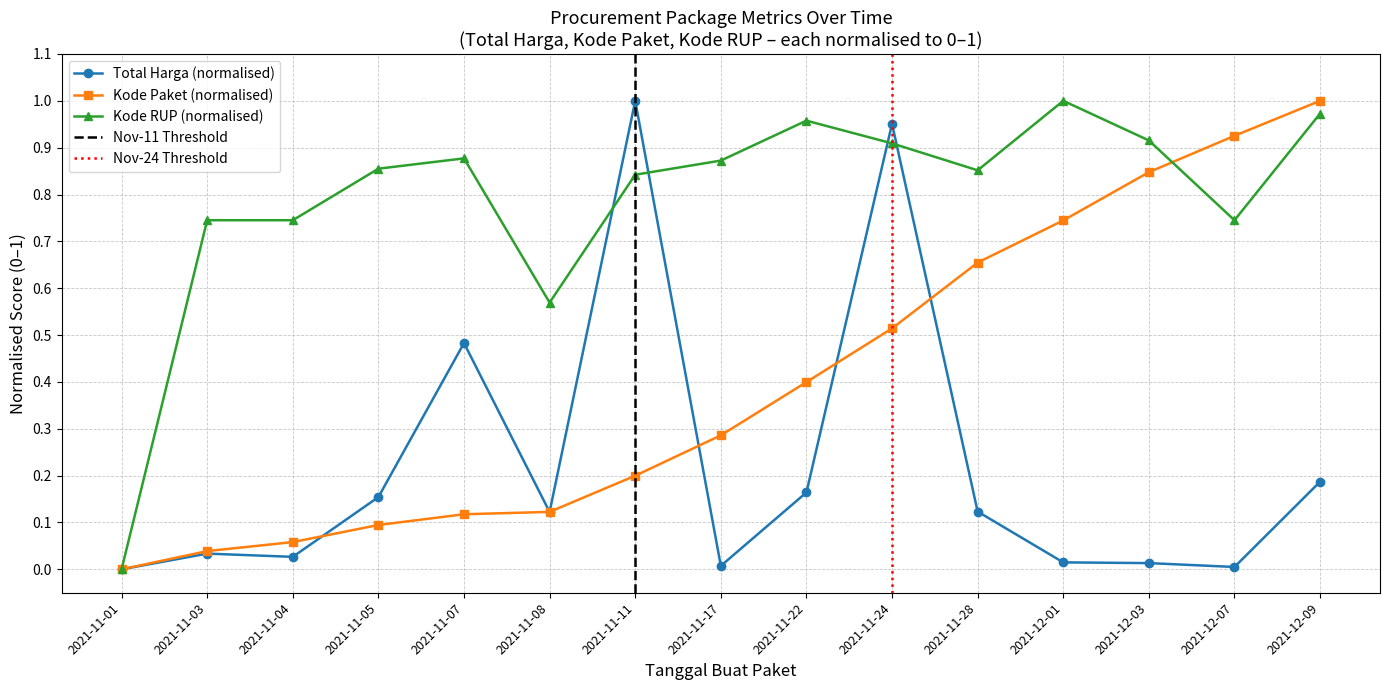

True or false: Kode Paket (avg) has a value of 0.7 at 2021-12-01.

True